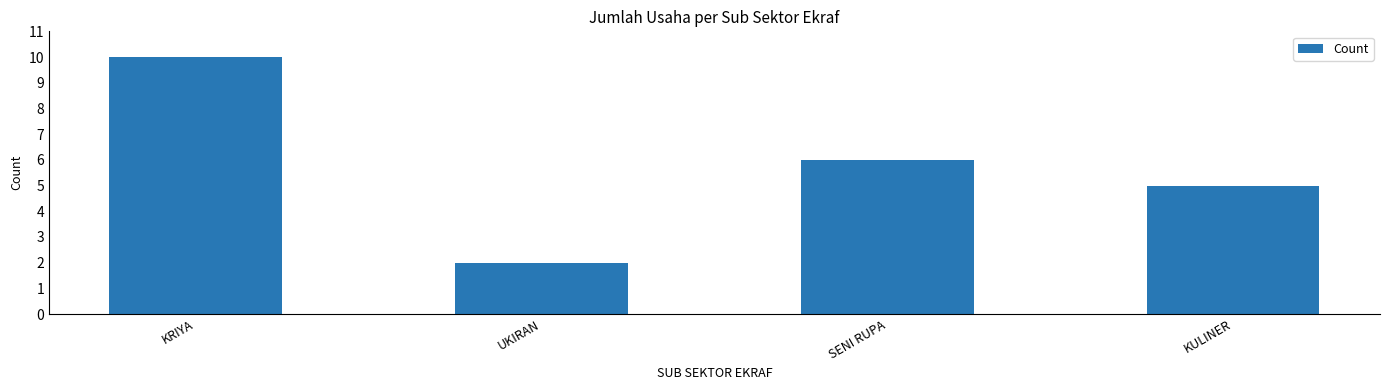

What is the minimum value shown in the chart?

2